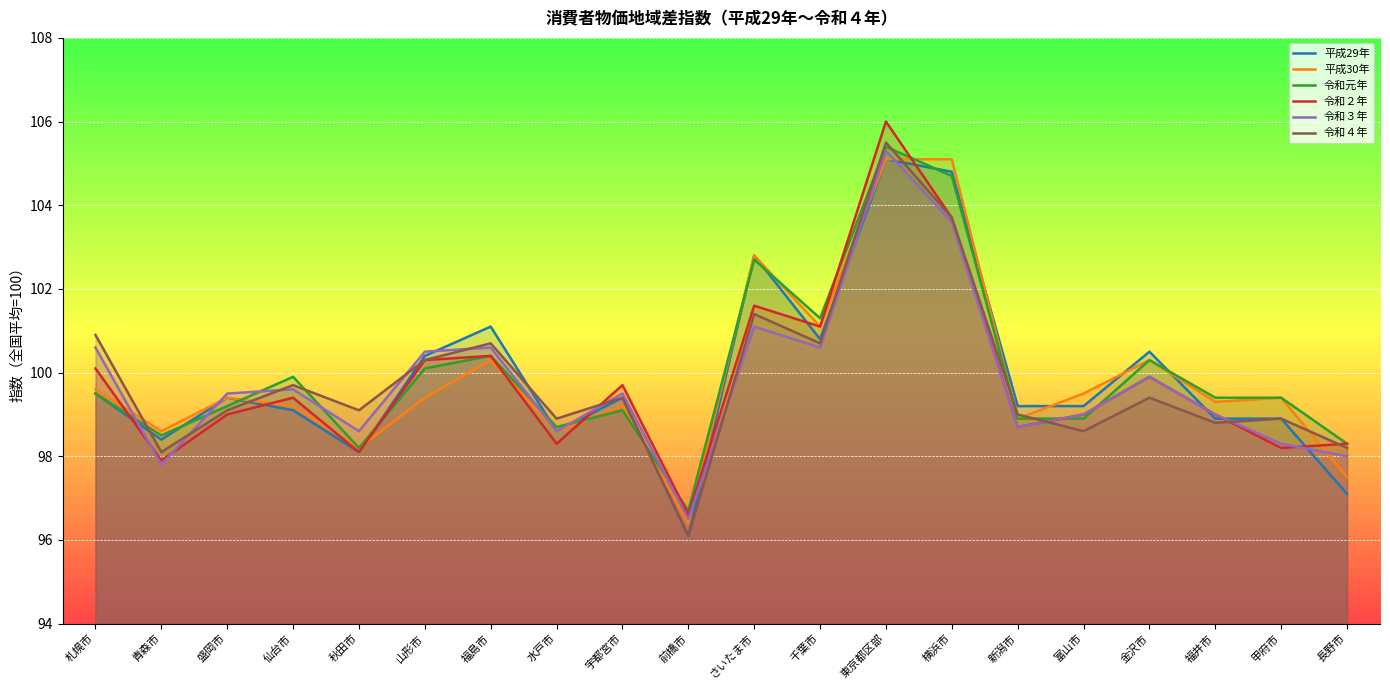

What is the total value across all series at 水戸市?

591.7